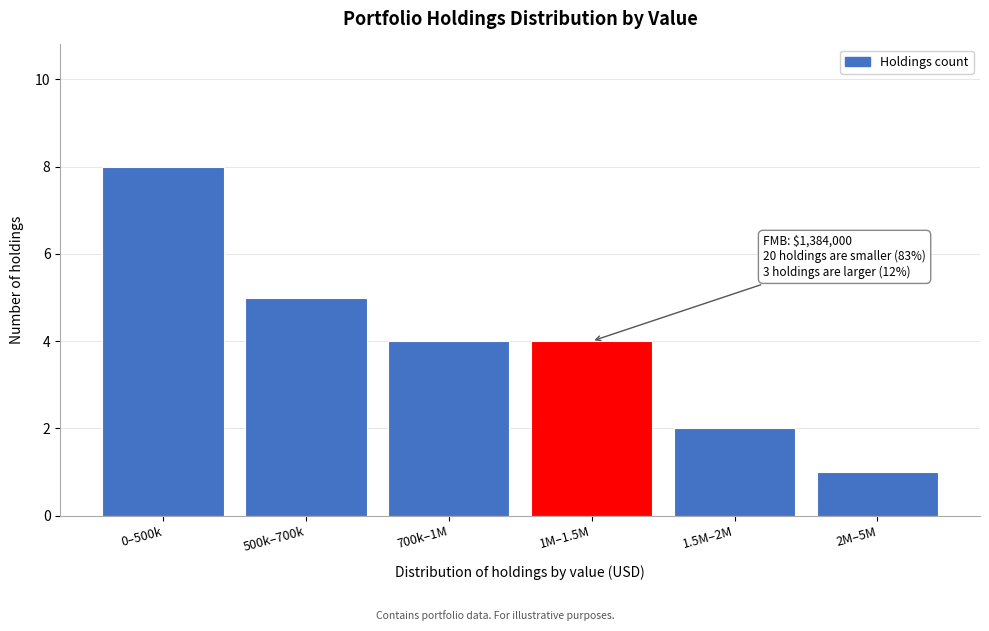

Reading right to left, what are all the values shown in this chart?

2M–5M=1	1.5M–2M=2	1M–1.5M=4	700k–1M=4	500k–700k=5	0–500k=8